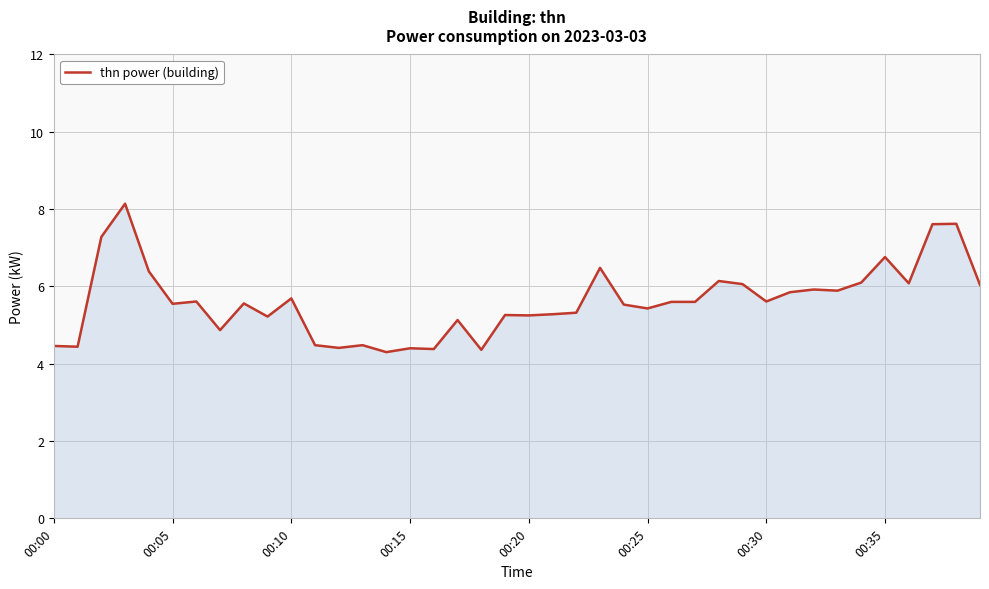

What is the smallest value displayed?

4.3